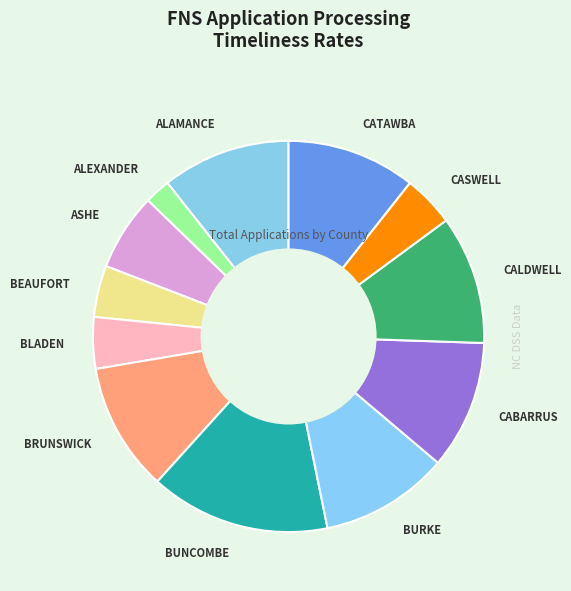

Approximately how many times larger is the value at CASWELL compared to ALAMANCE?

0.4